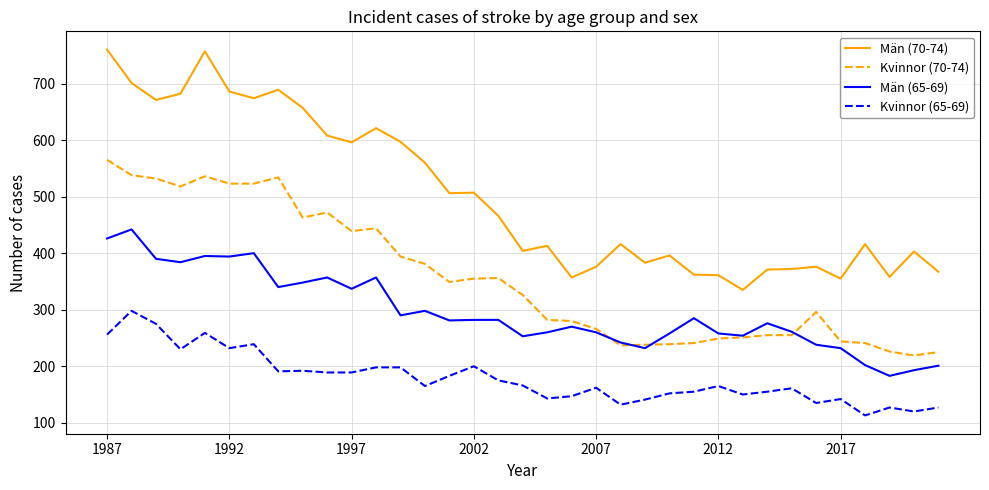

Which series has the widest spread of values?

Män (70-74)